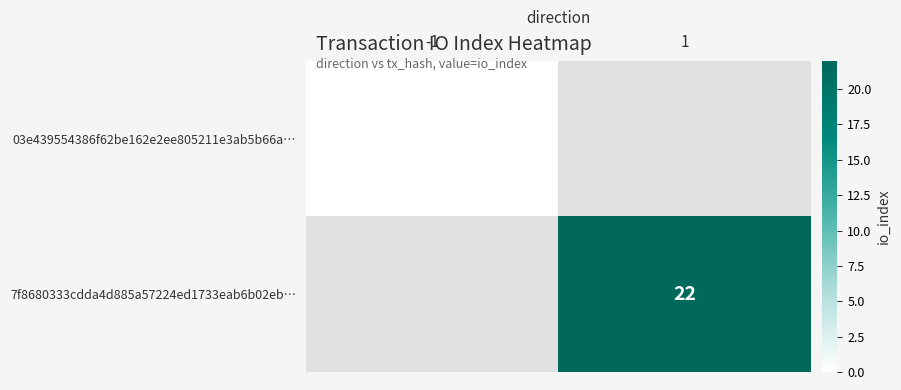

The value of 7f8680333cdda4d885a57224ed1733eab6b02eb… at 1 is 9. True or false?

False